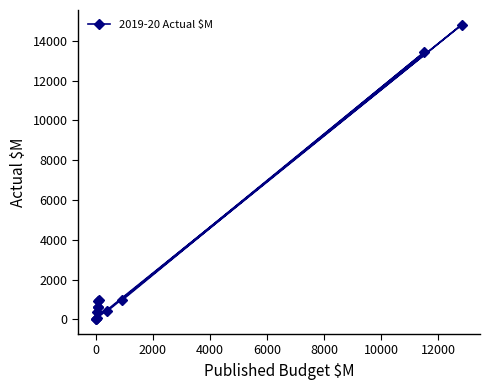

What is the maximum value shown in the chart?

14812.0